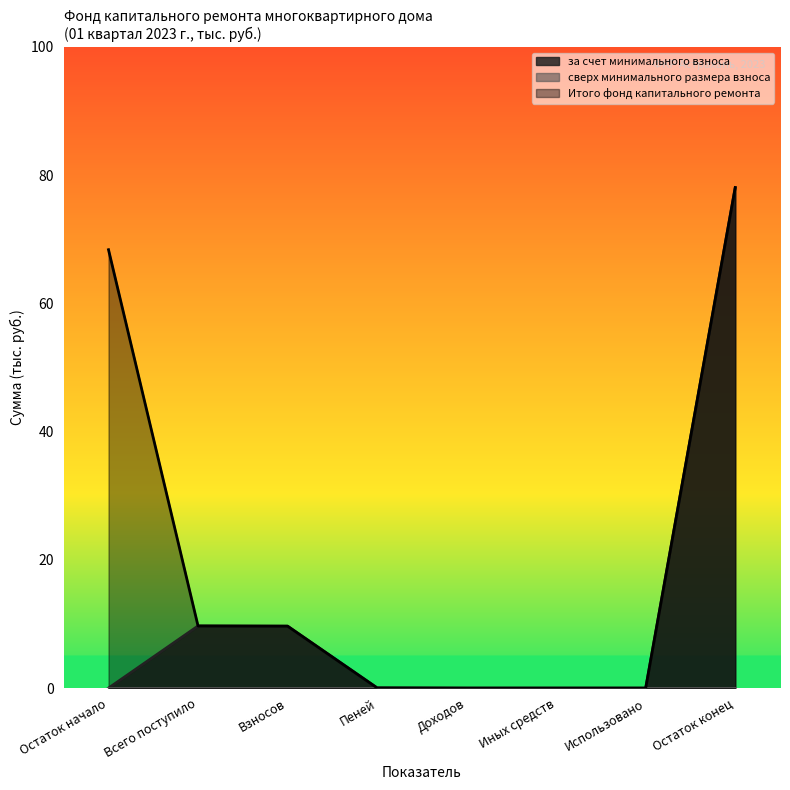

True or false: Итого фонд капитального ремонта and за счет минимального взноса intersect in this chart.

False